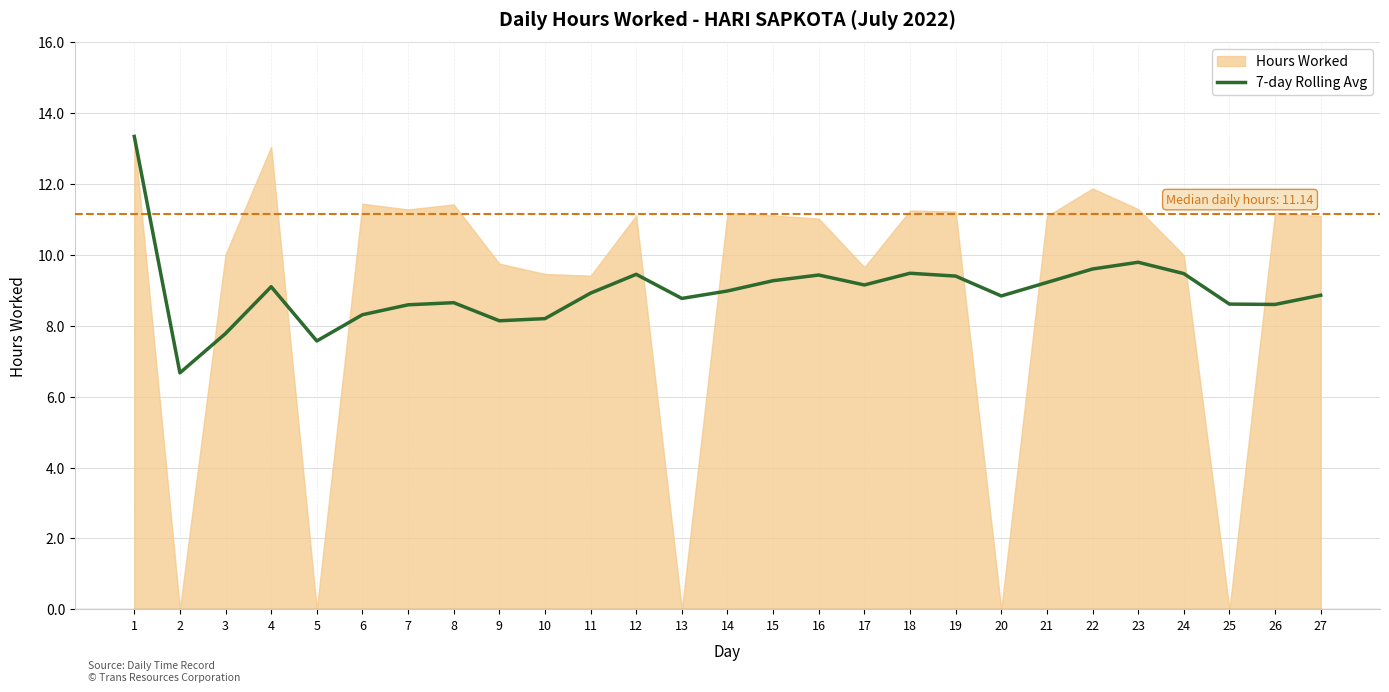

What is the value of the 13th point from the left?

8.8